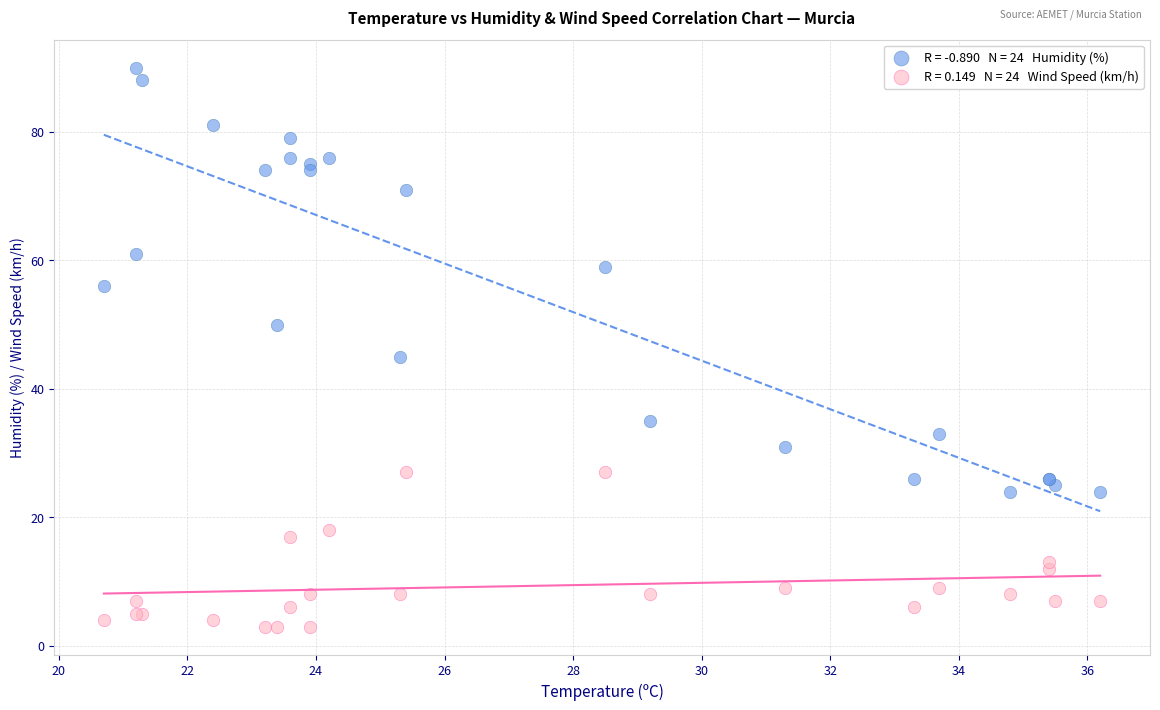

Across all series, what Y value is closest to 46?

45